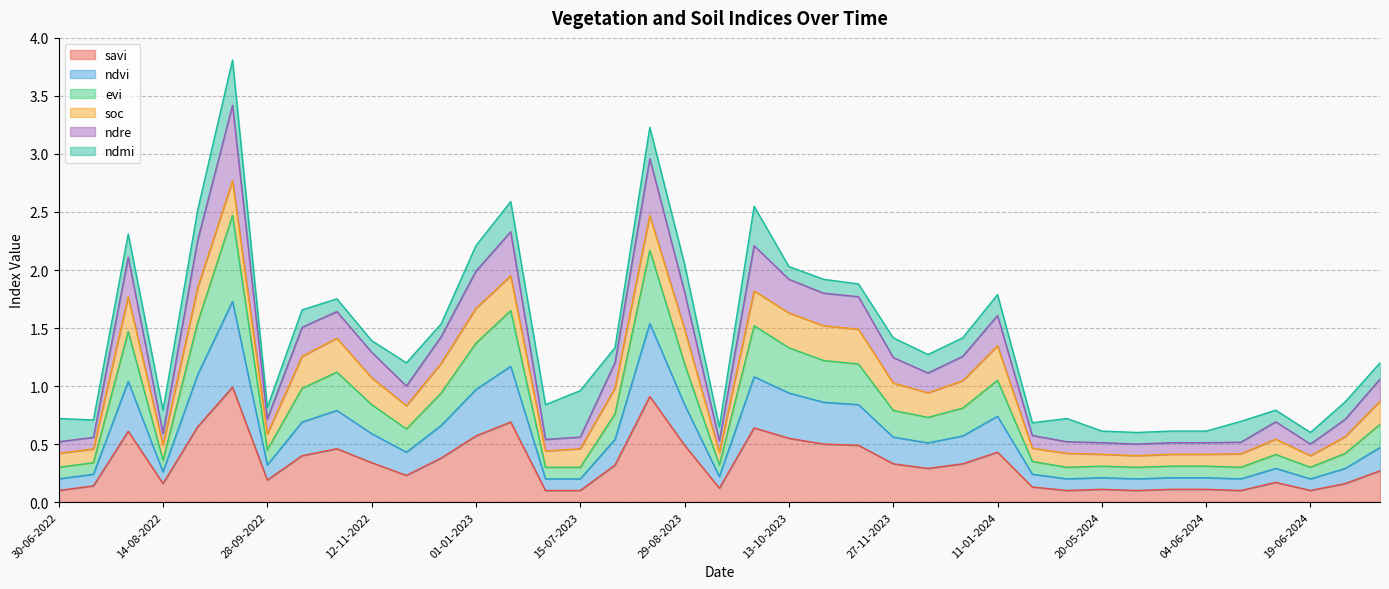

Where is the first local maximum for ndre?

30-07-2022